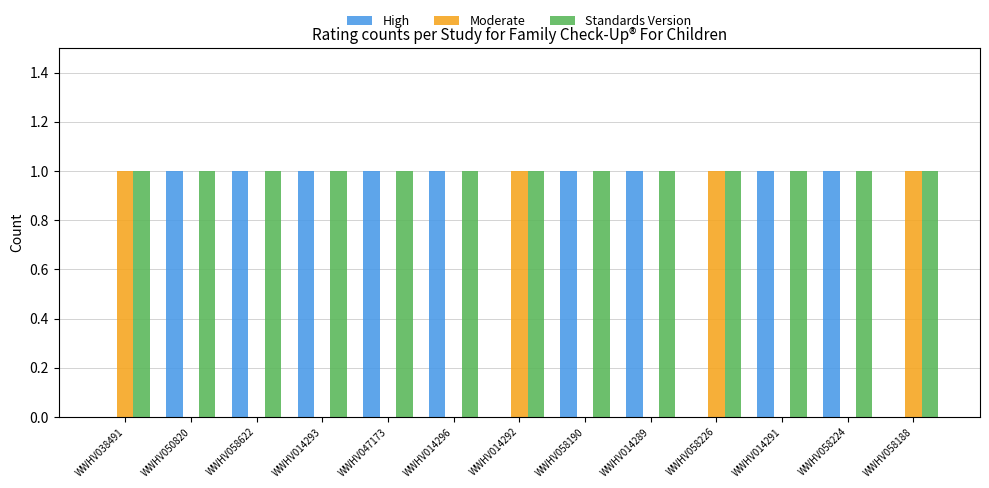

What is the sum of all Moderate values?

4